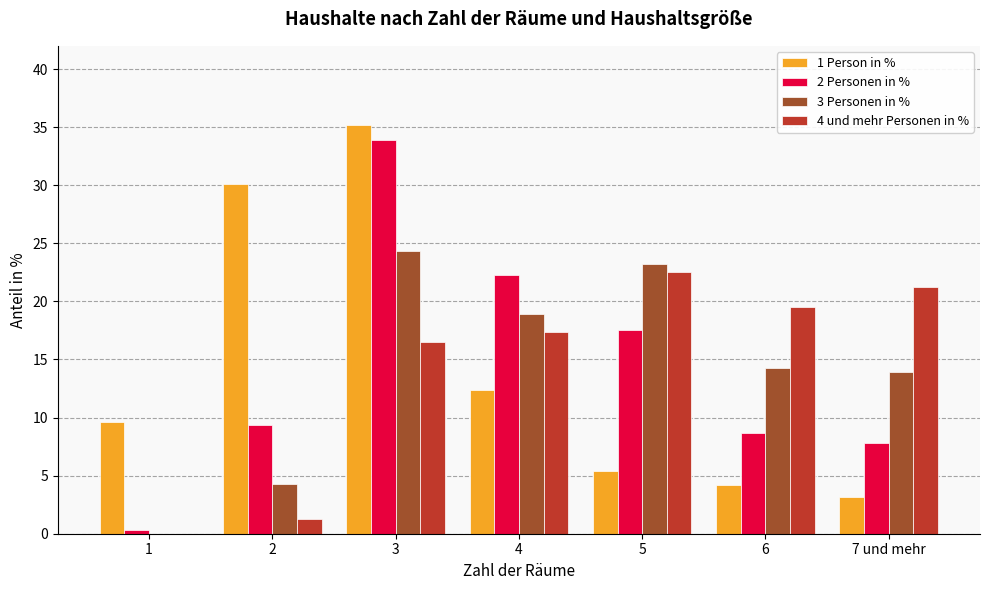

The 2 Personen in % series shows 8.7 at 6. True or false?

True